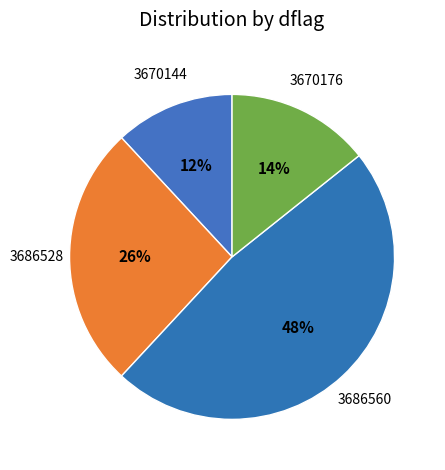

Between 3686560 and 3670176, which is larger?

3686560